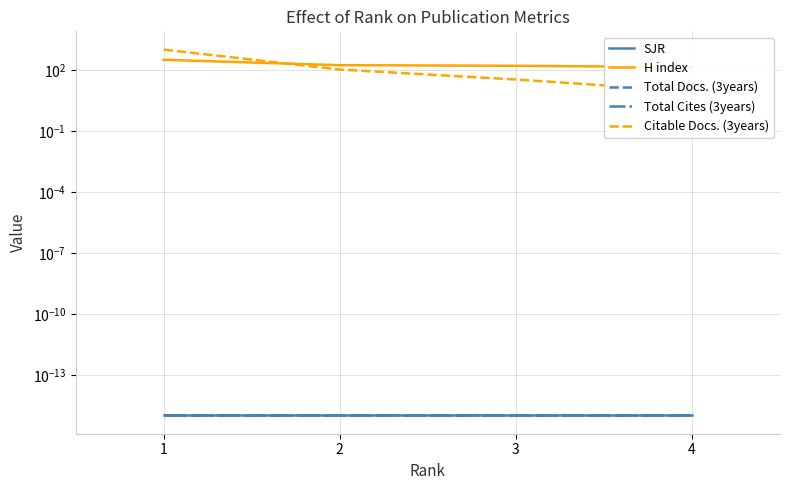

Reading right to left, what are all the values shown in this chart?

SJR: 4=0.0	3=0.0	2=0.0	1=0.0
H index: 4=137.0	3=161.0	2=172.0	1=316.0
Total Docs. (3years): 4=0.0	3=0.0	2=0.0	1=0.0
Total Cites (3years): 4=0.0	3=0.0	2=0.0	1=0.0
Citable Docs. (3years): 4=9.0	3=34.0	2=105.0	1=1002.0